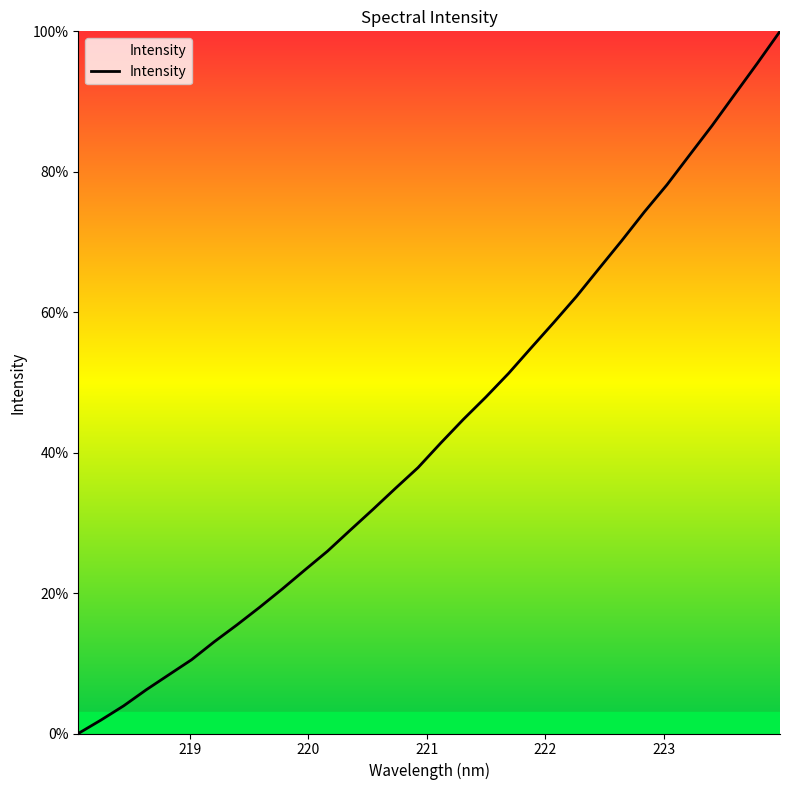

What is the greatest value displayed?

100.0